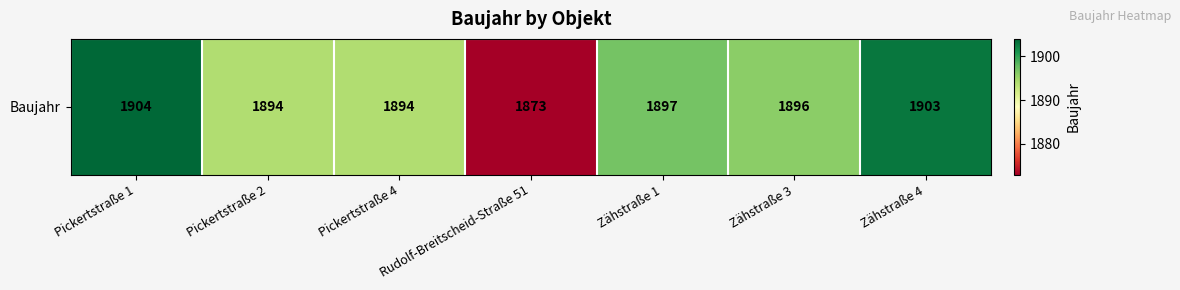

Reading right to left, transcribe all the data shown in this chart.

1903	1896	1897	1873	1894	1894	1904